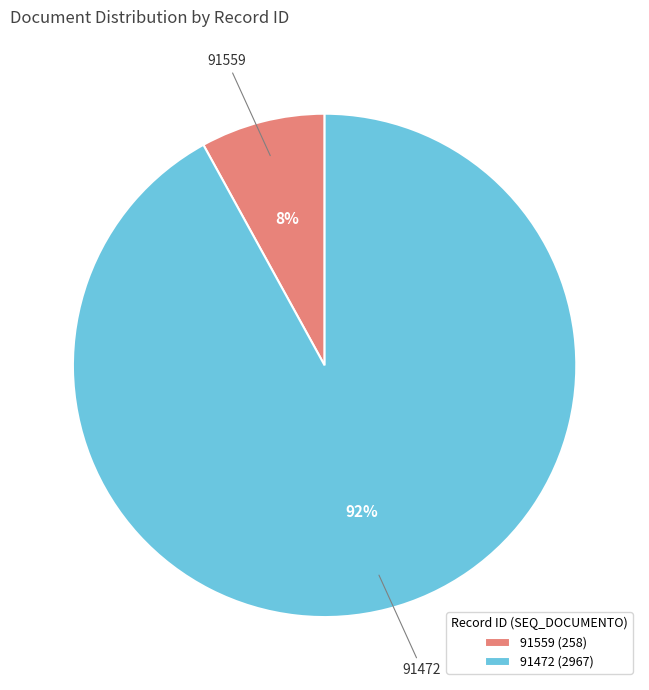

What is the smallest slice in the pie chart?

91559